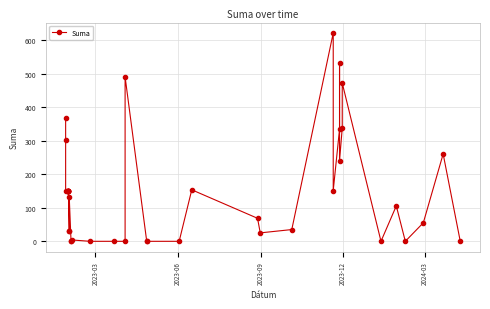

The chart shows a value of 200.1 at 2023-06. True or false?

False